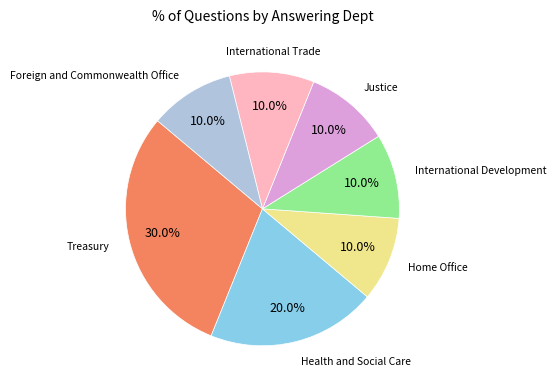

Is there a majority slice in this chart?

No